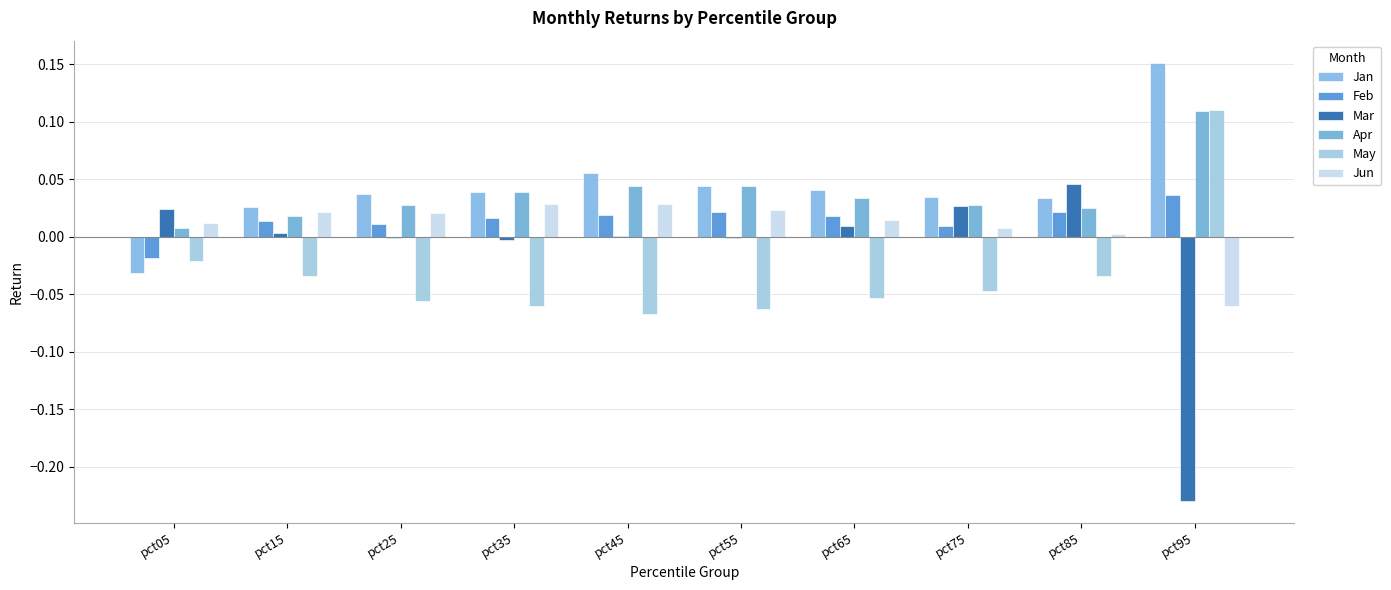

At how many categories does at least one series exceed 0?

10